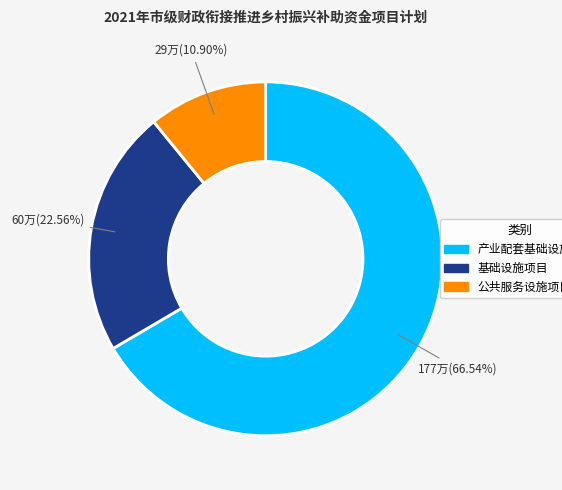

Between 公共服务设施项目 and 基础设施项目, which is larger?

基础设施项目